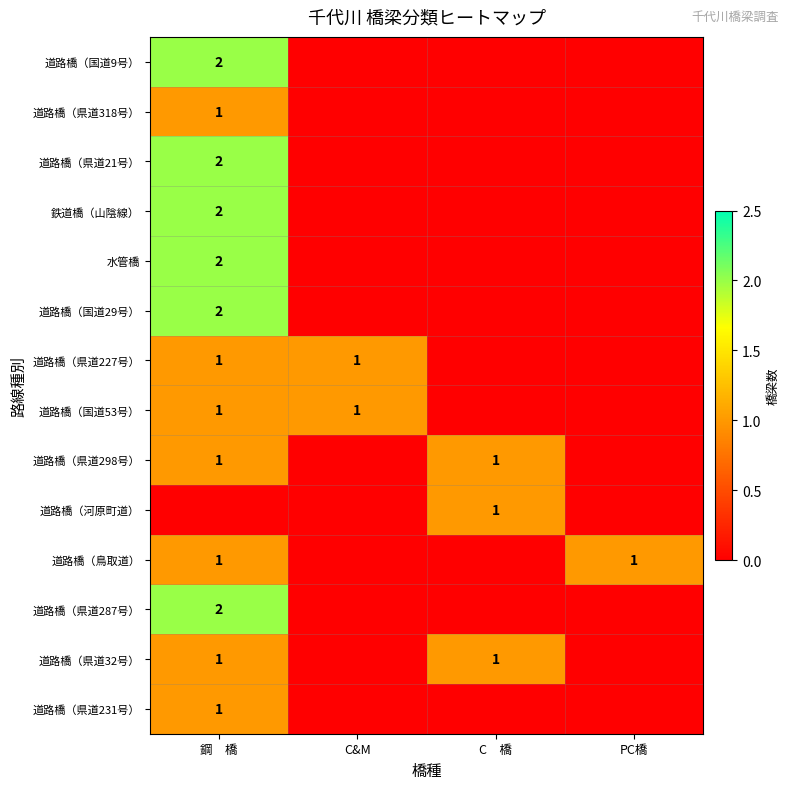

Which series has the largest range (max minus min)?

道路橋（国道9号）